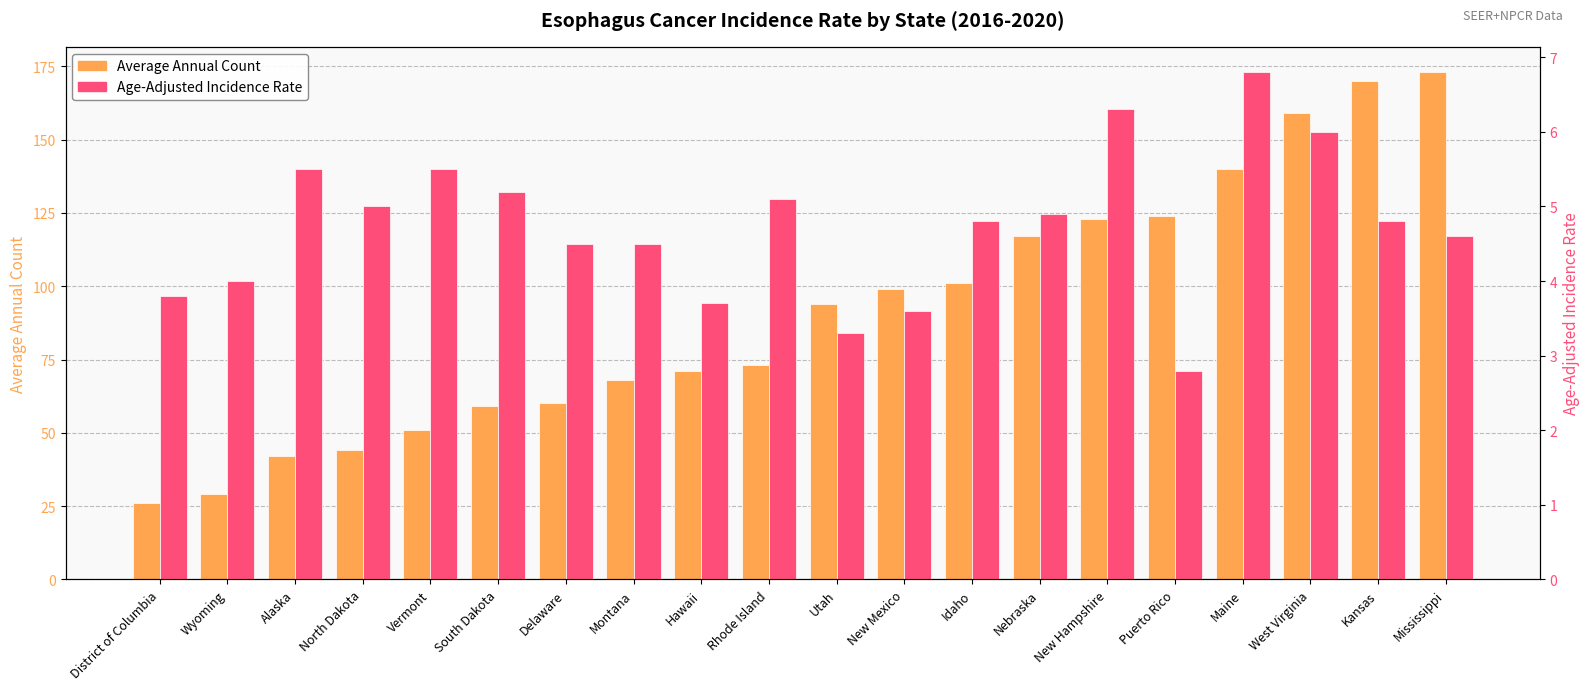

Which series has the largest range (max minus min)?

Average Annual Count